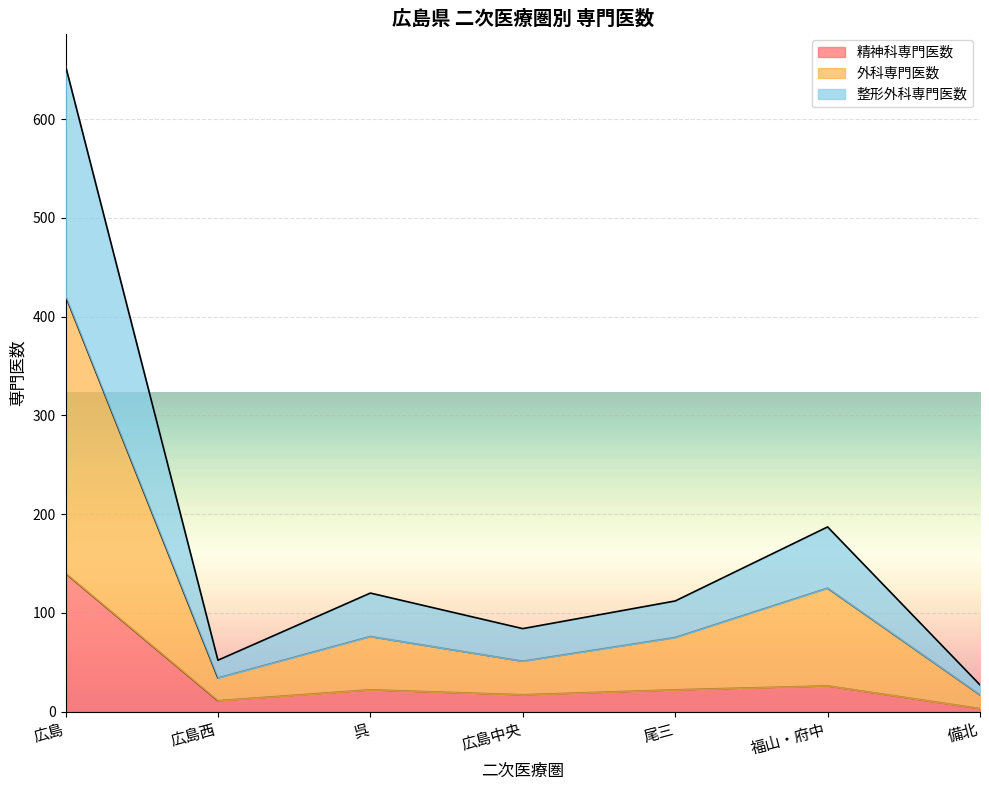

Does the chart display data point markers on the line(s)?

No